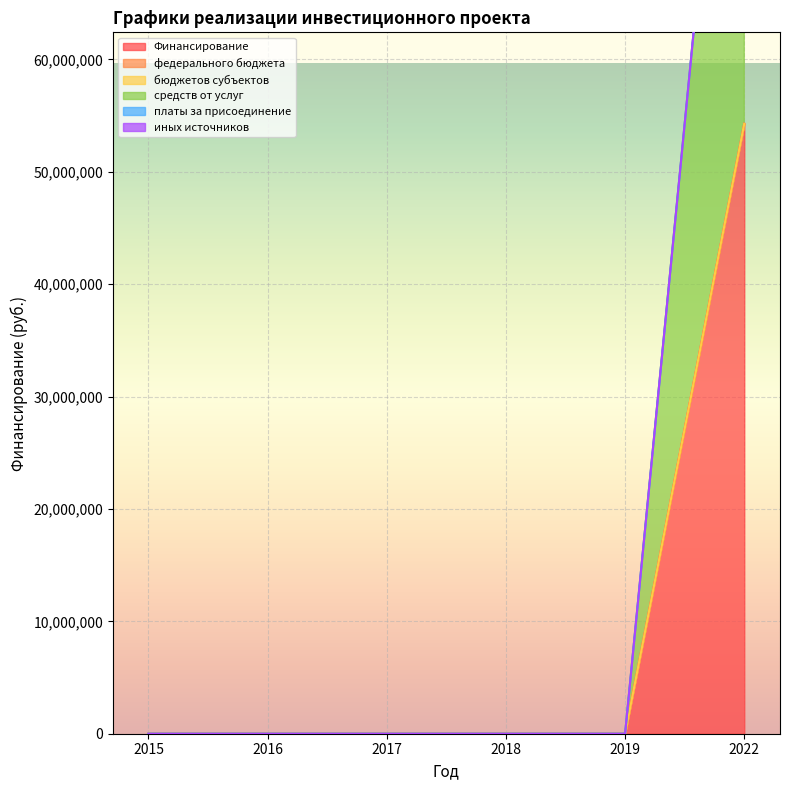

List the labels in order of средств от услуг value, largest first.

2022, 2015, 2016, 2017, 2018, 2019